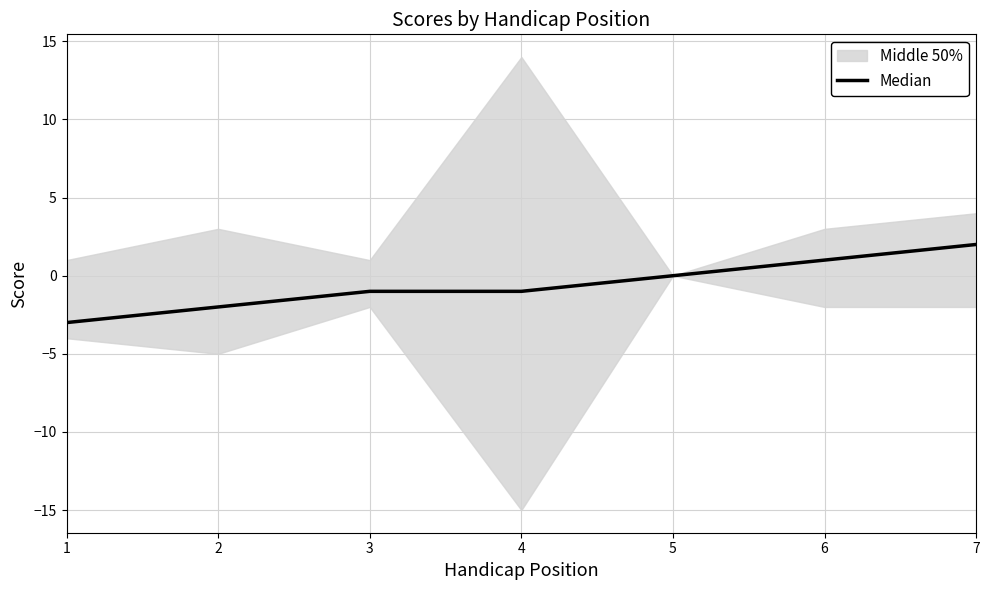

Count the values in the range -2 to 1.

5